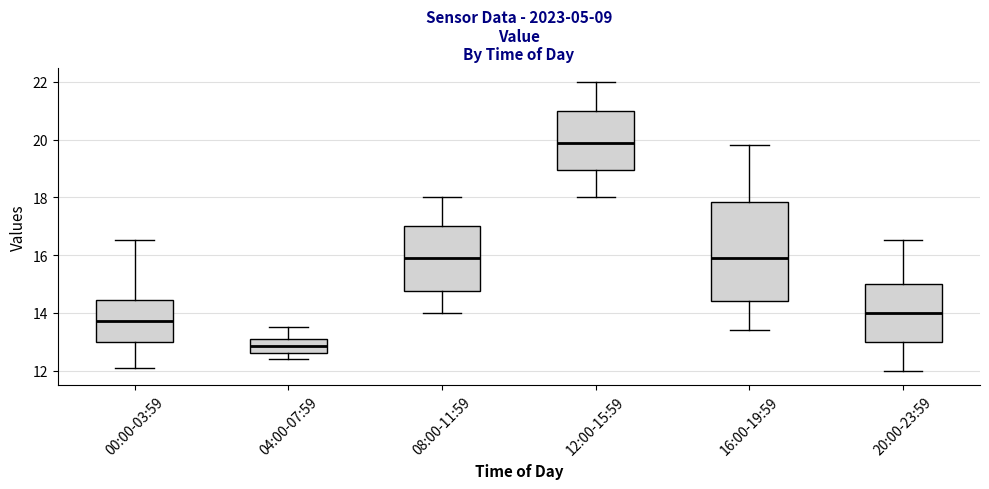

Which box's median line is the lowest?

04:00-07:59